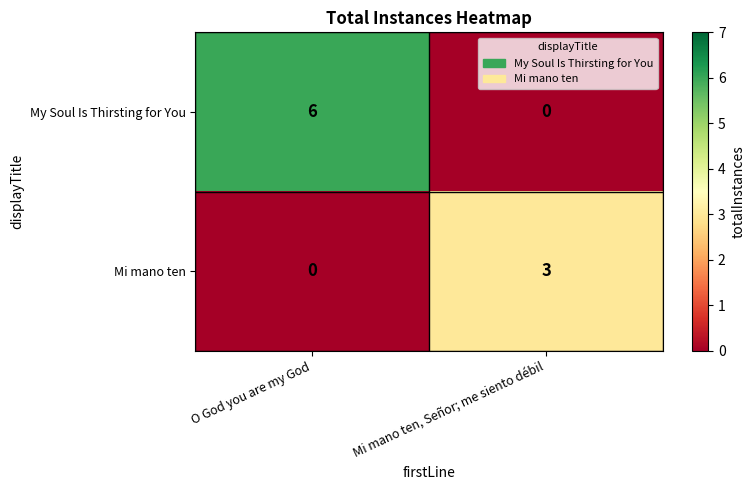

At which label does My Soul Is Thirsting for You reach its peak?

O God you are my God